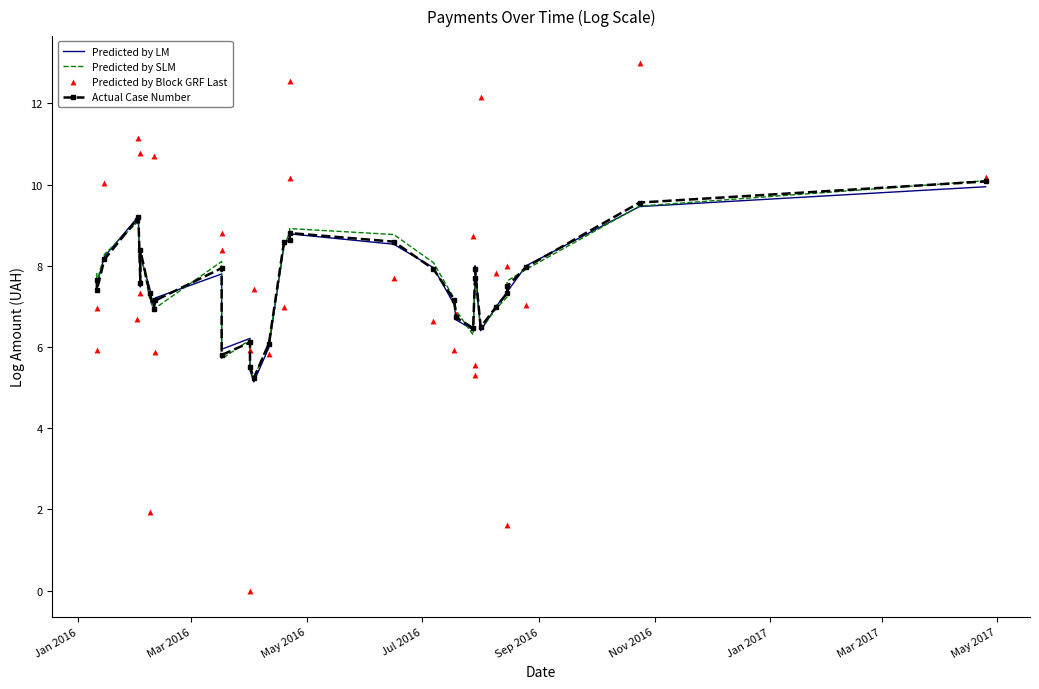

Which series has the widest spread of Y values?

Predicted by Block GRF Last